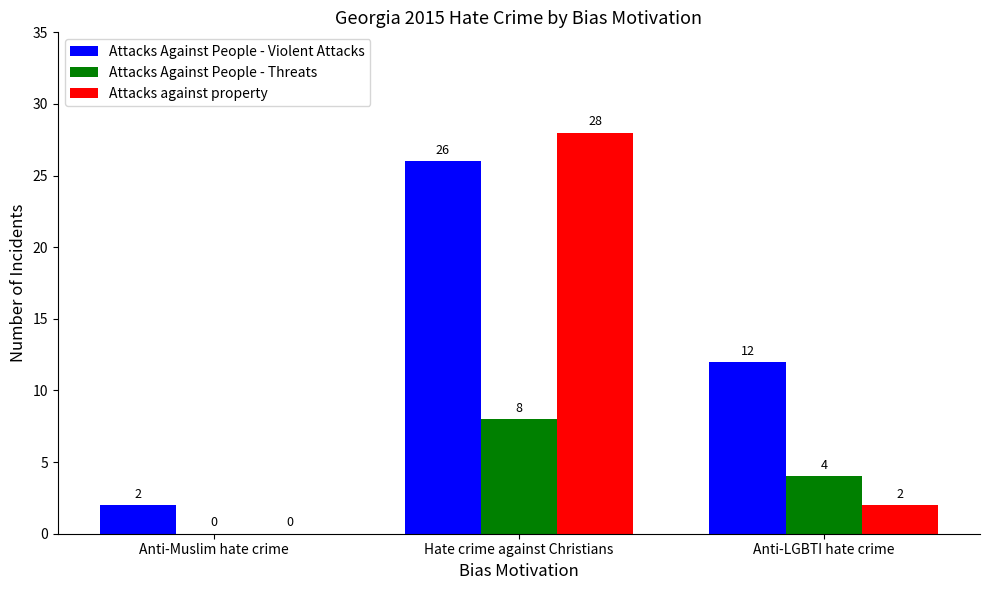

True or false: Attacks Against People - Threats has a value of 4 at Anti-Muslim hate crime.

False